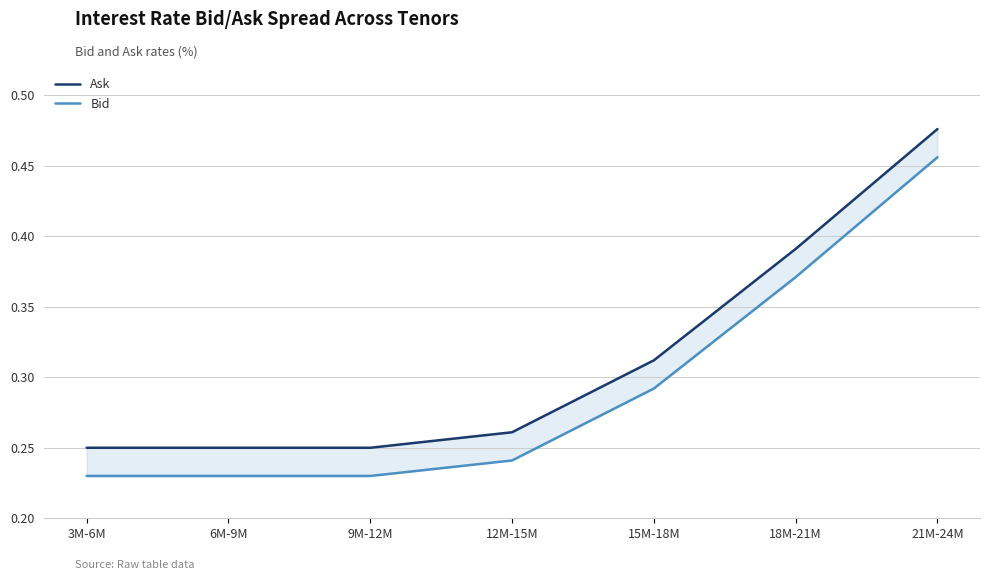

Reading left to right, what are all the values shown in this chart?

Ask: 0.2	0.2	0.2	0.3	0.3	0.4	0.5
Bid: 0.2	0.2	0.2	0.2	0.3	0.4	0.5